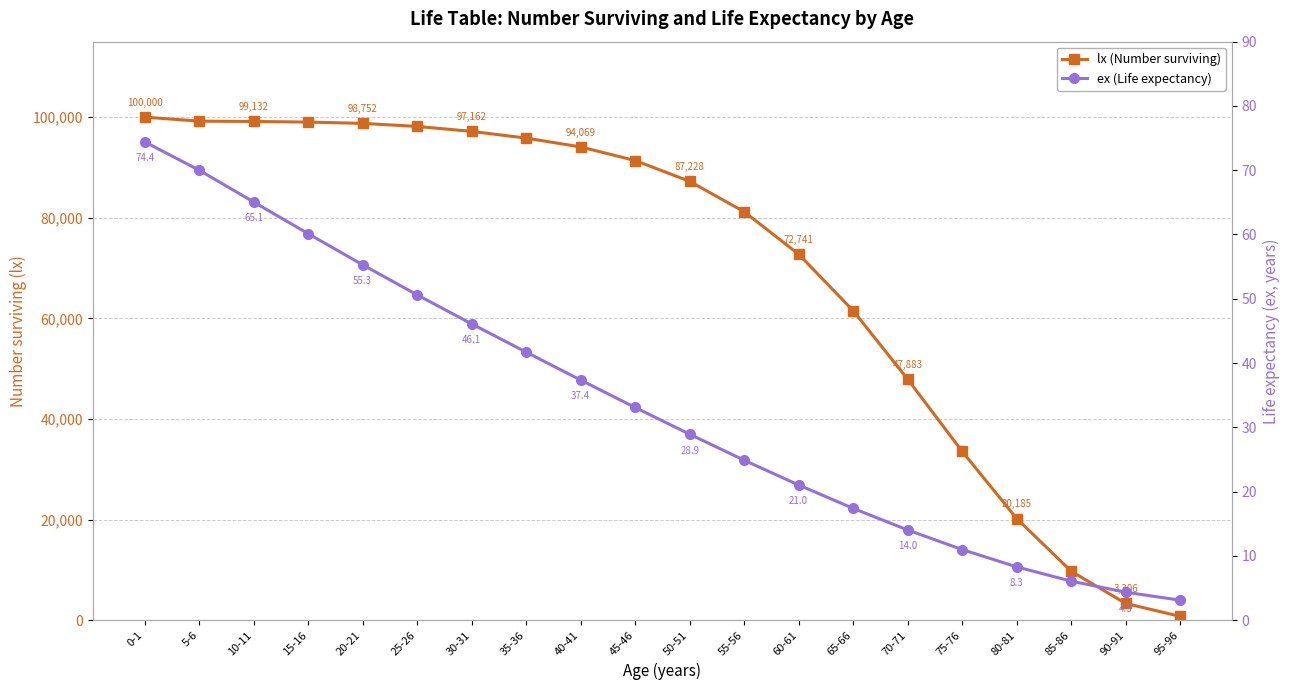

What is the difference between the highest and lowest values at 90-91?

3301.7